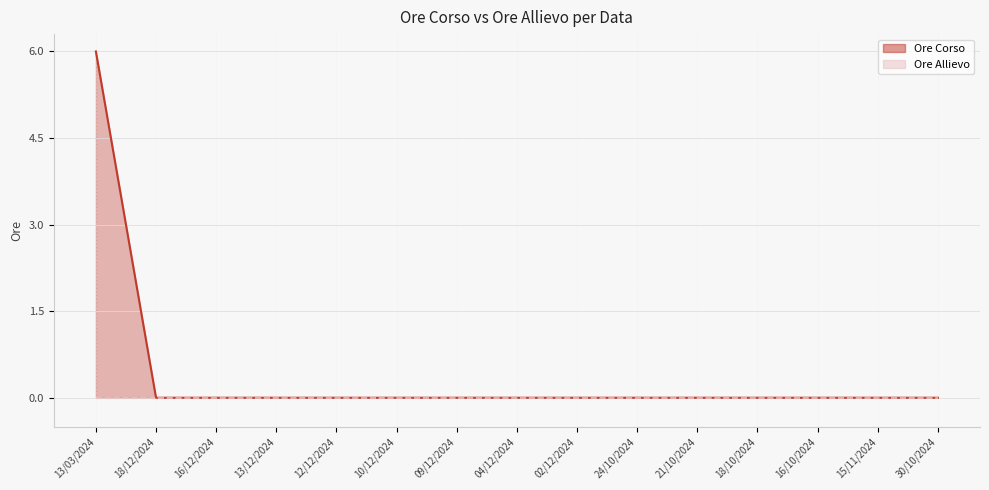

Does the chart display data point markers on the line(s)?

No